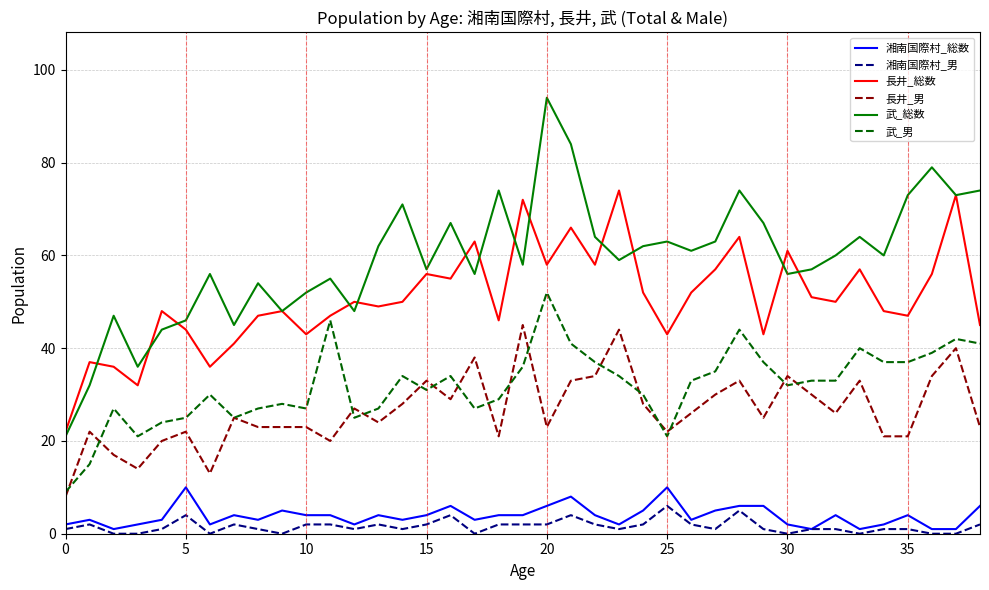

Rank the series by their maximum value, from lowest to highest.

湘南国際村_男, 湘南国際村_総数, 長井_男, 武_男, 長井_総数, 武_総数